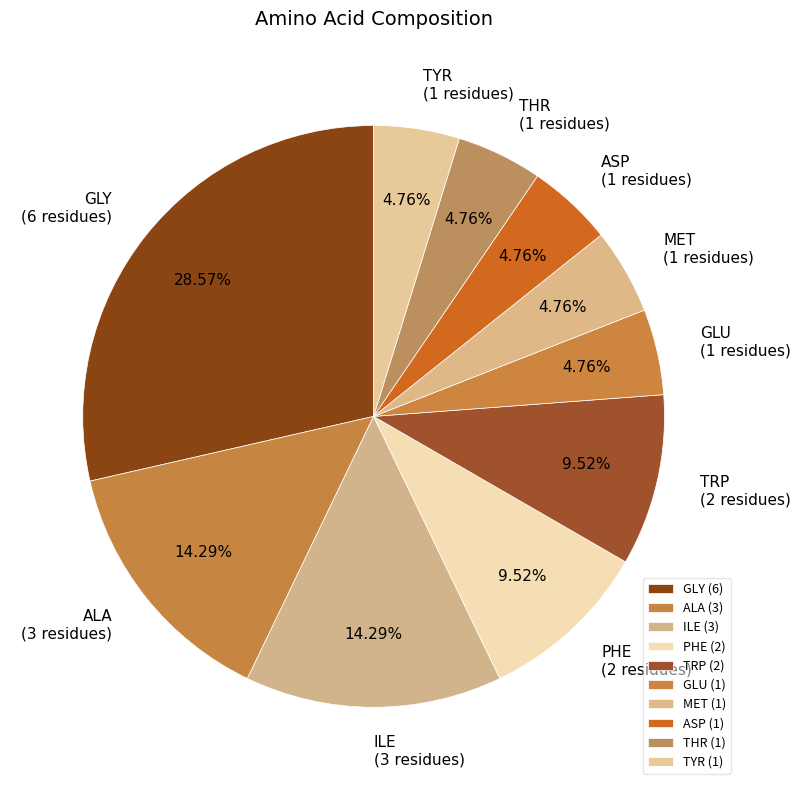

What is the ratio of the value at TRP (2 residues) to the value at PHE (2 residues)?

1.0